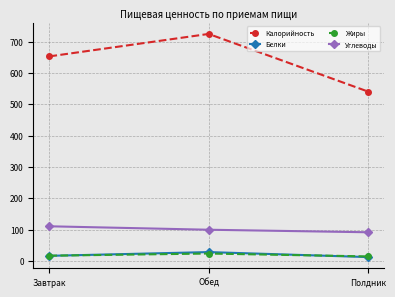

The value of Углеводы at Полдник is 91.3. True or false?

True